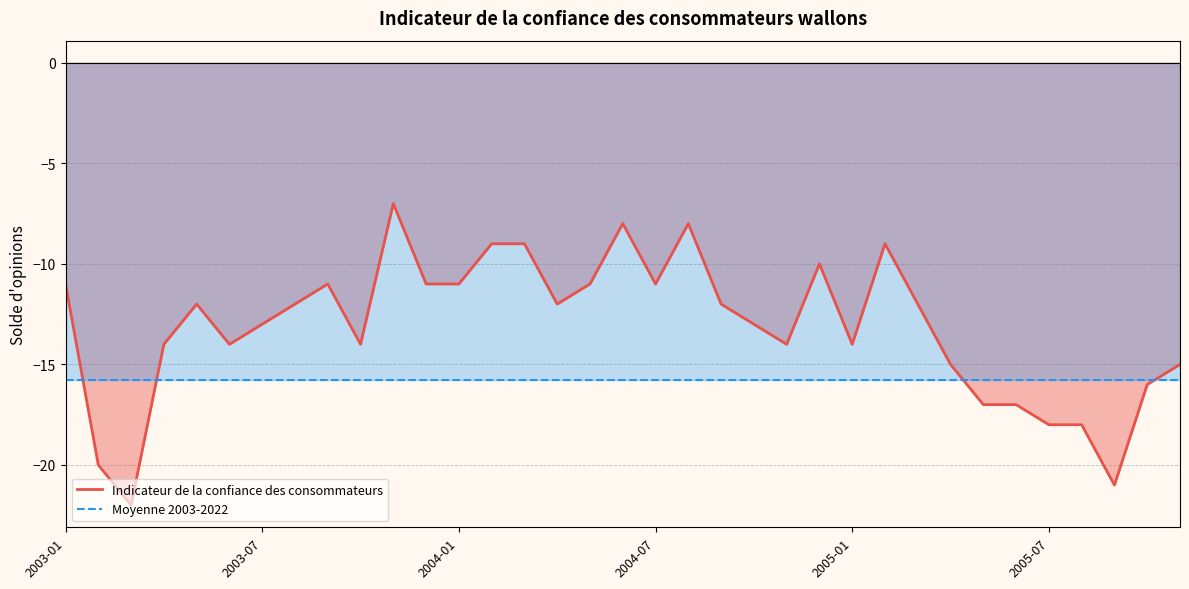

What is the approximate value of Moyenne 2003-2022 at 32?

-15.8